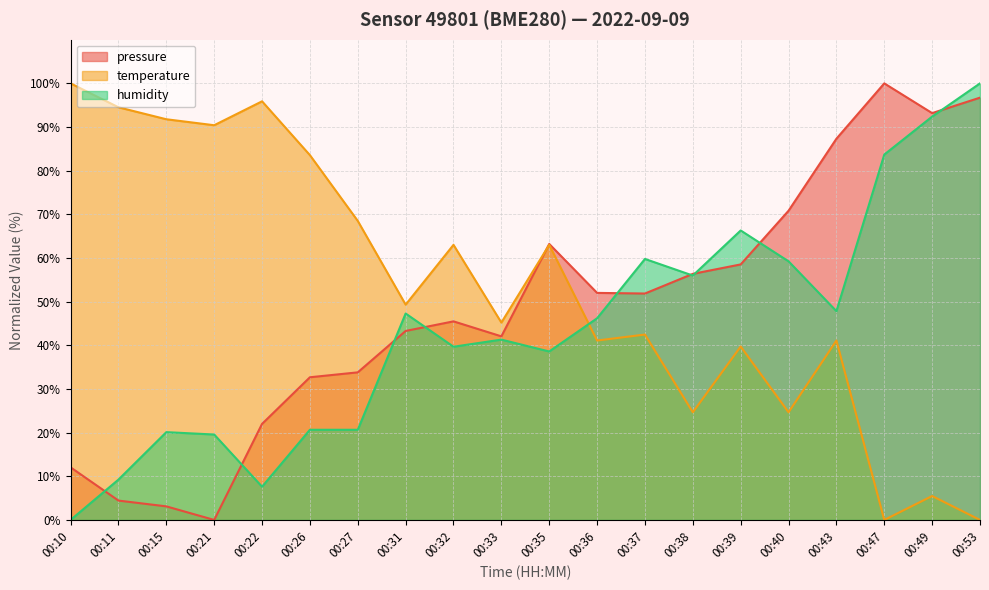

Where is the first local minimum for temperature?

00:21